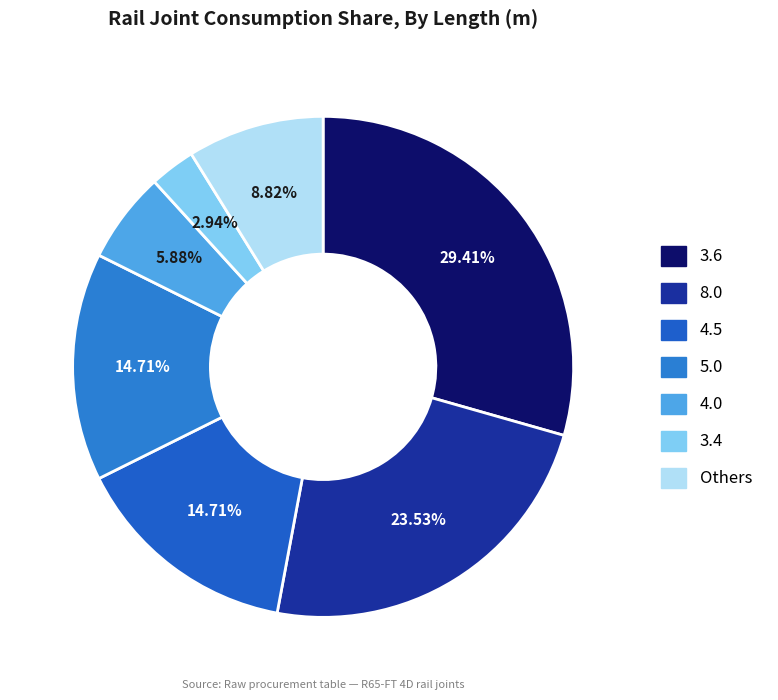

Is there any slice that represents more than half of the pie?

No